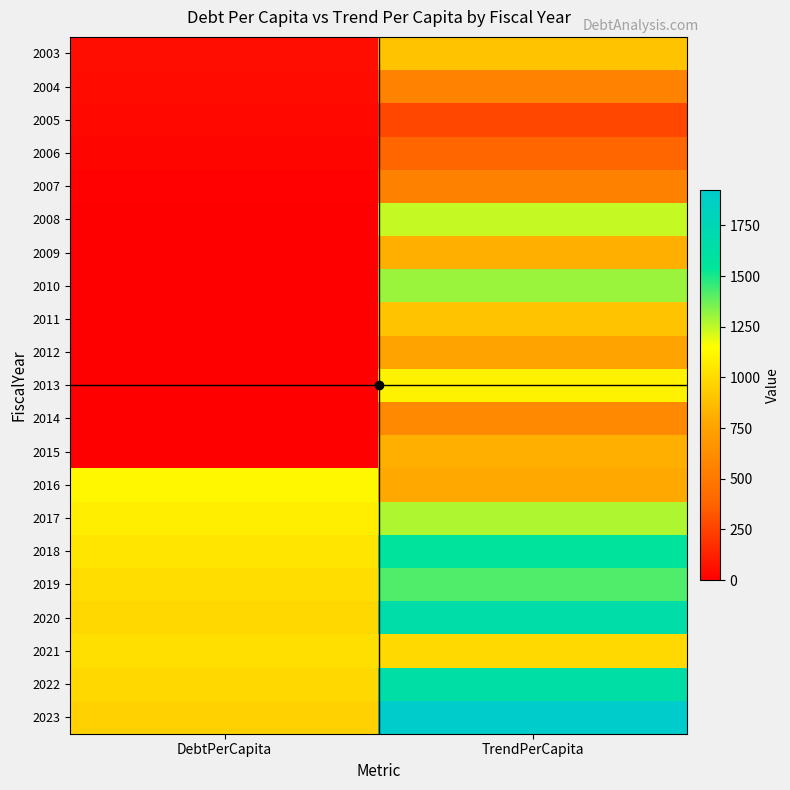

At which category is the sum across all series the highest?

TrendPerCapita